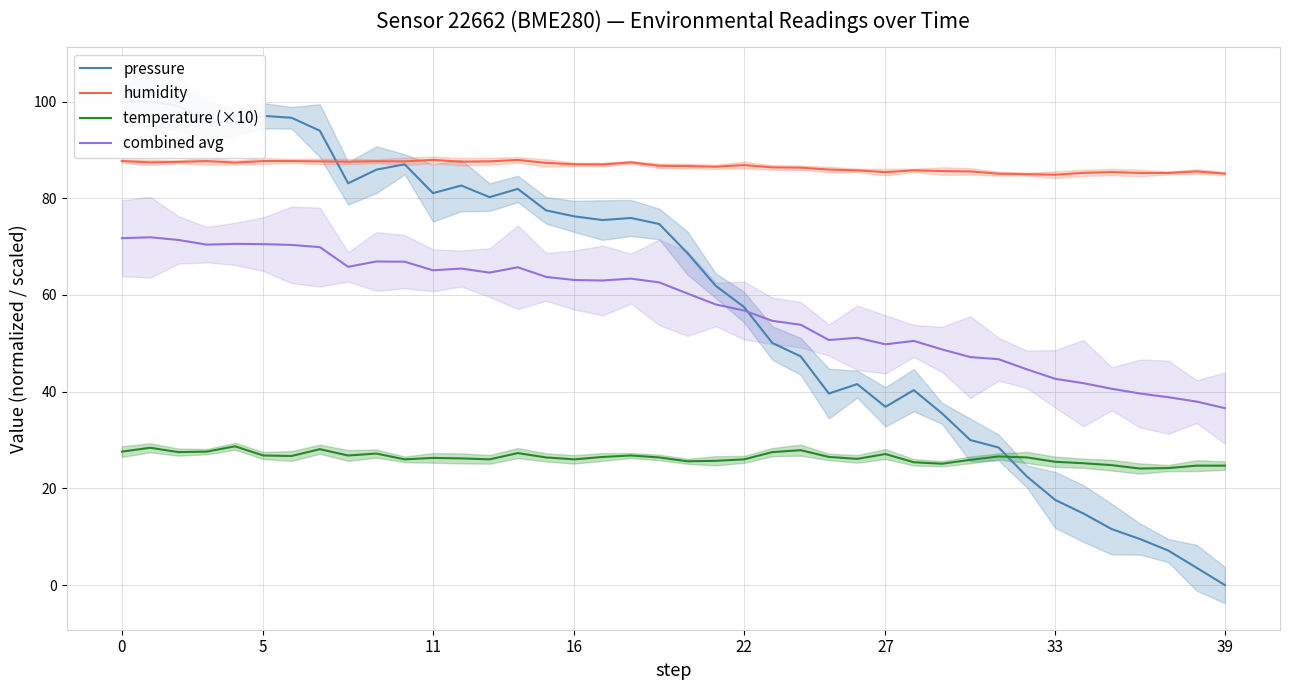

True or false: combined avg has a value of 111.3 at 16.

False